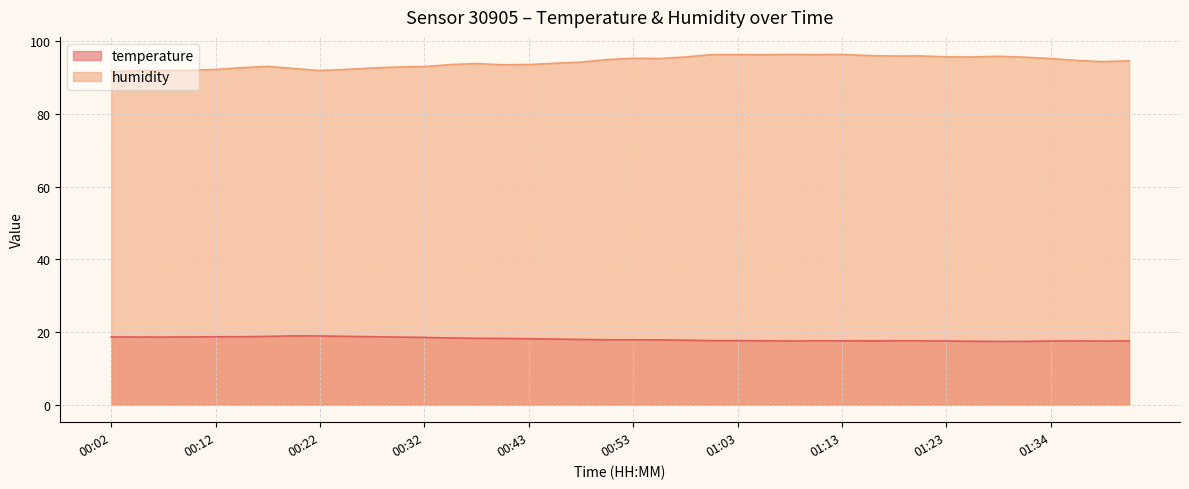

What are all the series names shown in the legend?

temperature, humidity